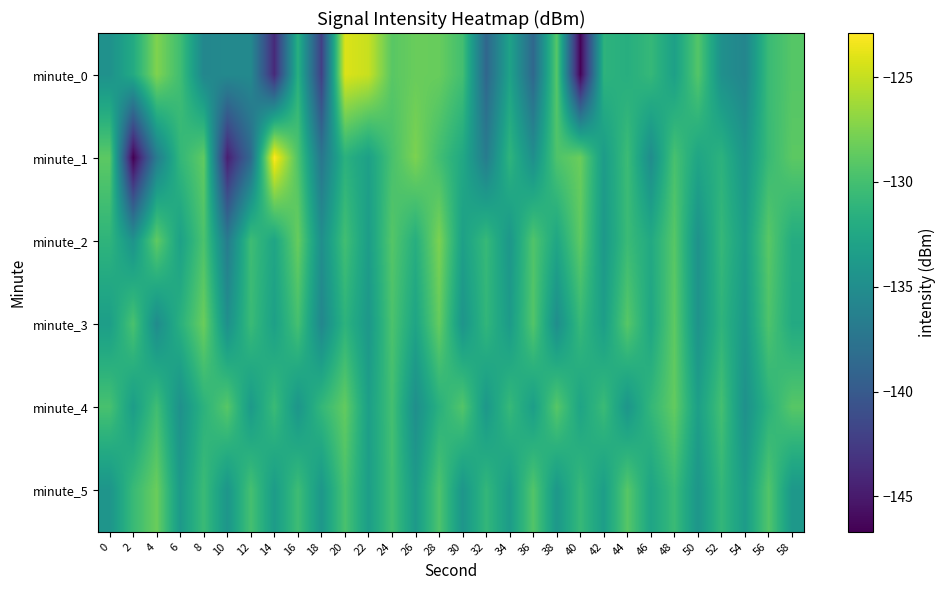

Which label corresponds to the largest value in the chart?

14